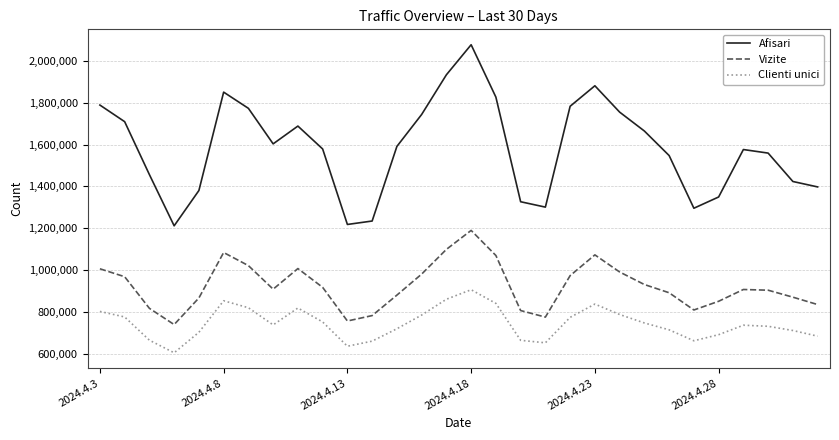

Rank the series by their average value, from highest to lowest.

Afisari, Vizite, Clienti unici